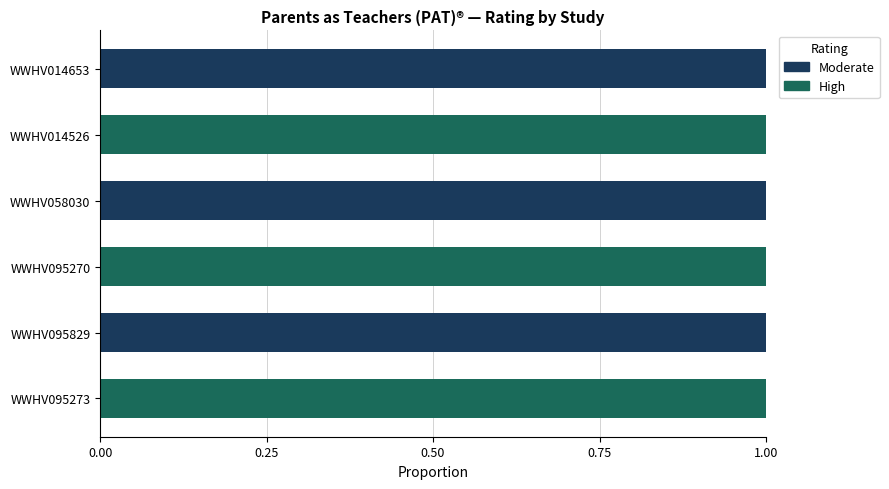

The Moderate series shows 1 at WWHV058030. True or false?

True